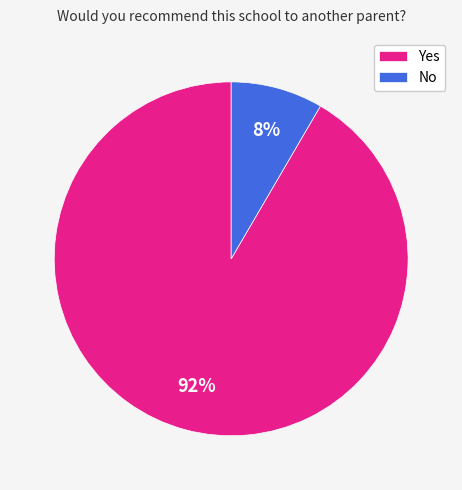

Combined, do No and Yes account for over 50%?

Yes